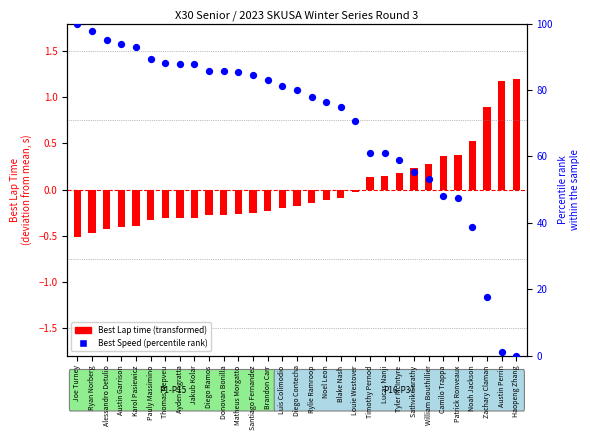

At how many categories does at least one series exceed 20?

28